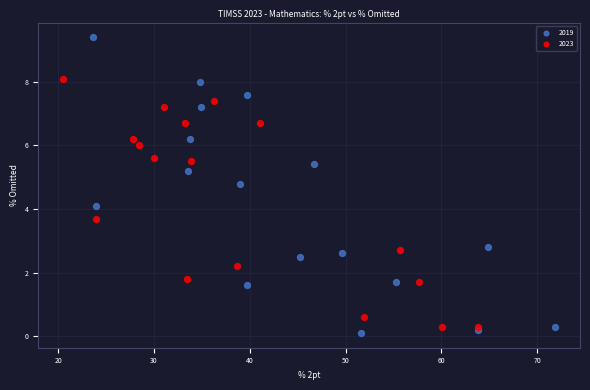

Which series contains the highest Y value?

2019